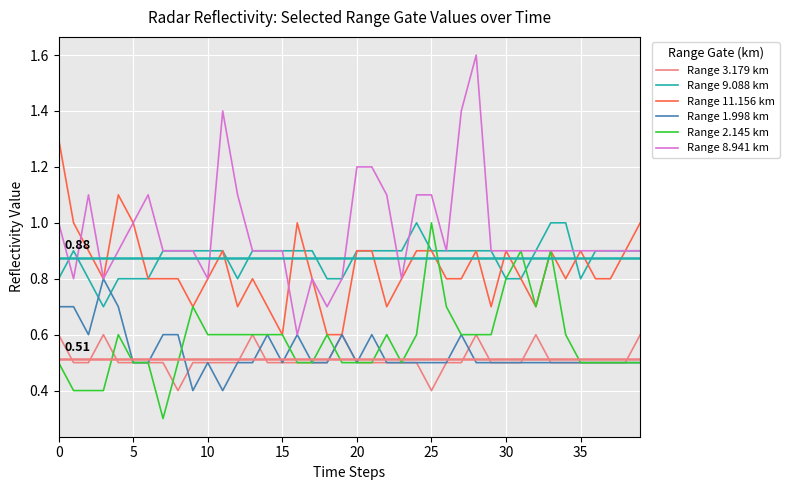

Which series has the widest spread of values?

Range 8.941 km